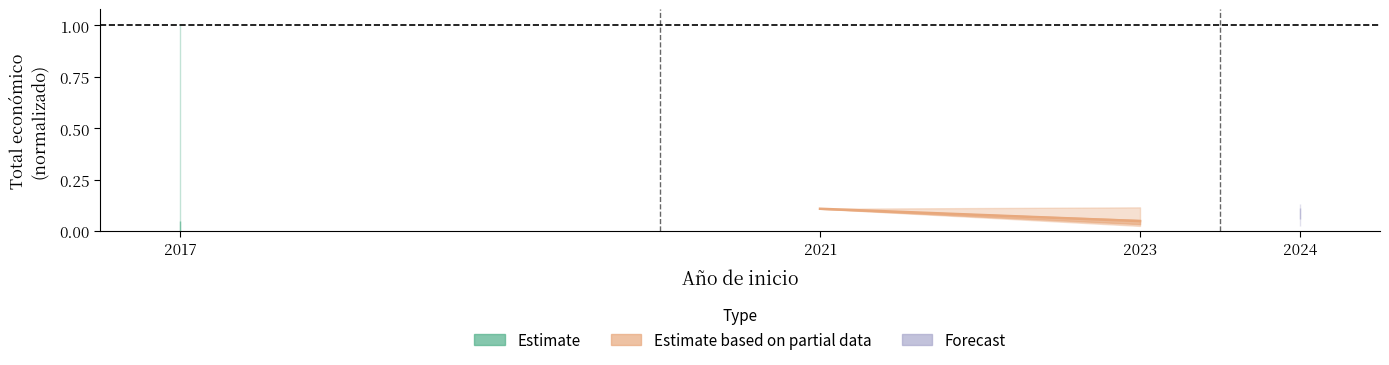

At which category does the chart reach its peak across all series?

2021